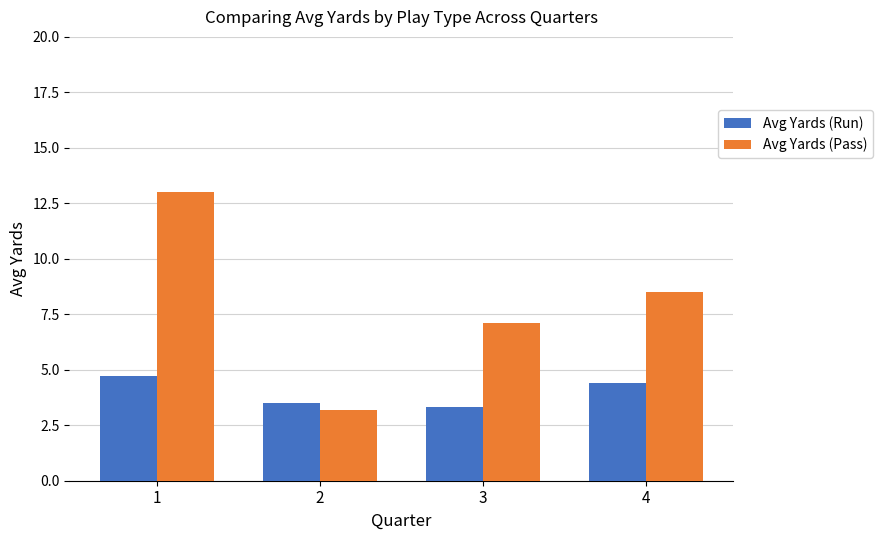

What is the lowest value of the Avg Yards (Run) series?

3.3